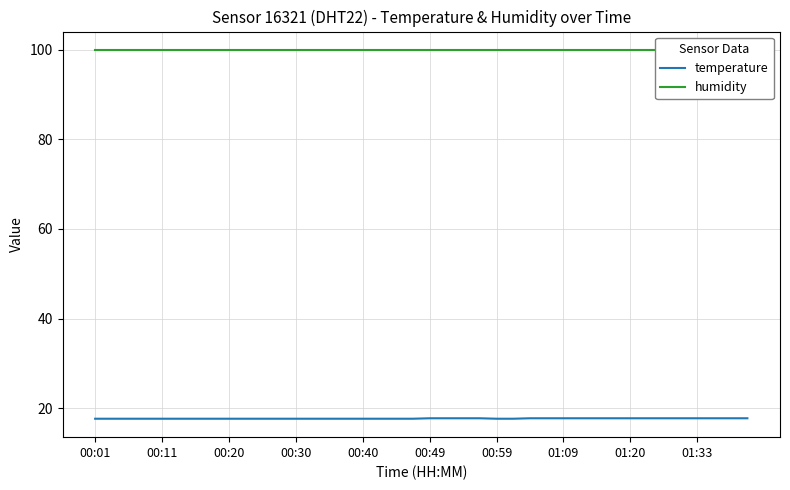

What is the highest value of the temperature series?

17.8